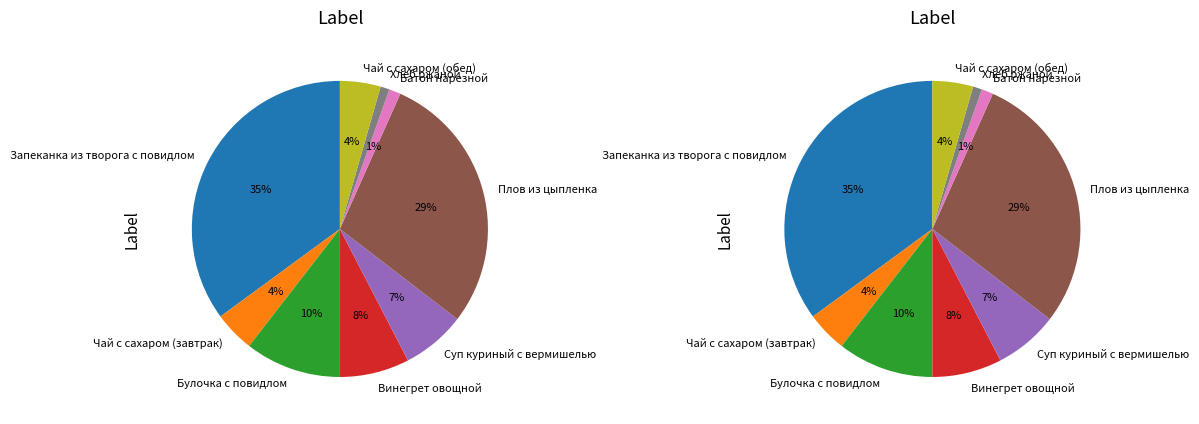

True or false: Булочка с повидлом accounts for 1% of the total.

False